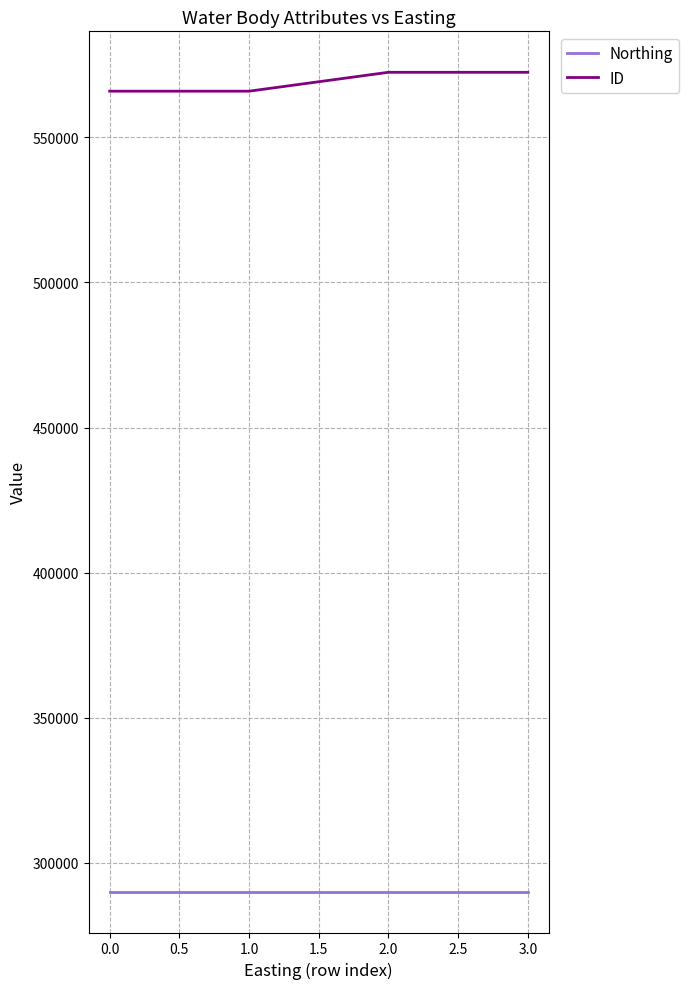

True or false: ID and Northing cross at least once.

False